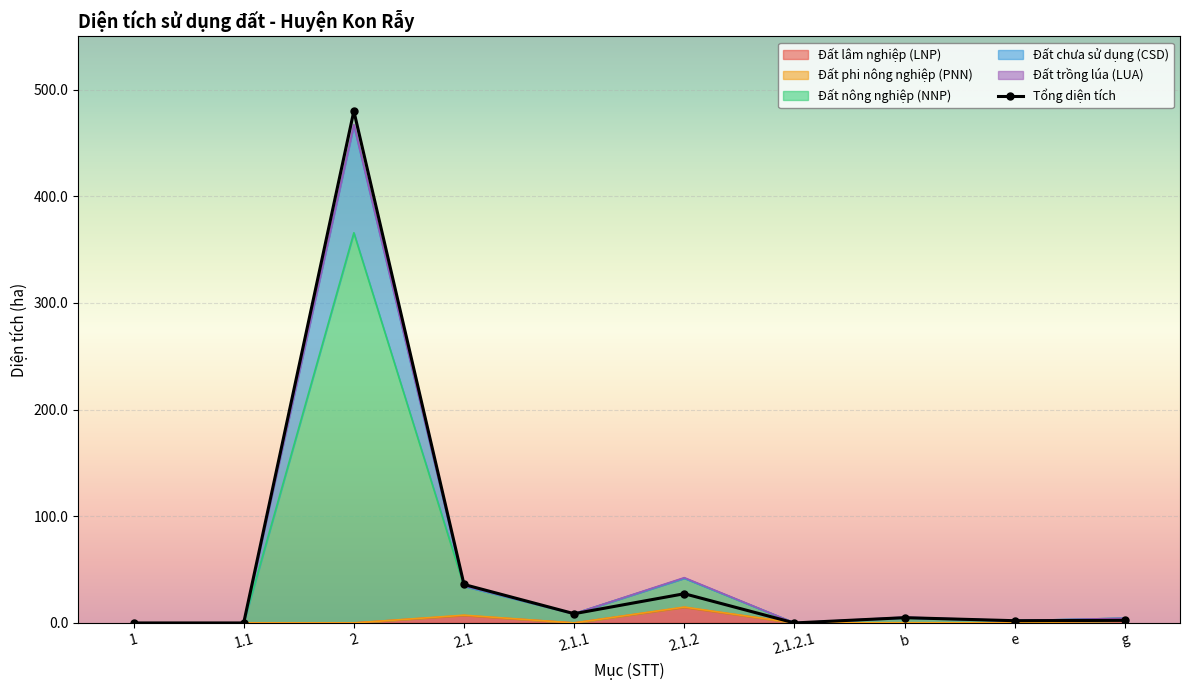

What is the ratio of the value at 2.1.1 to the value at g?

3.6